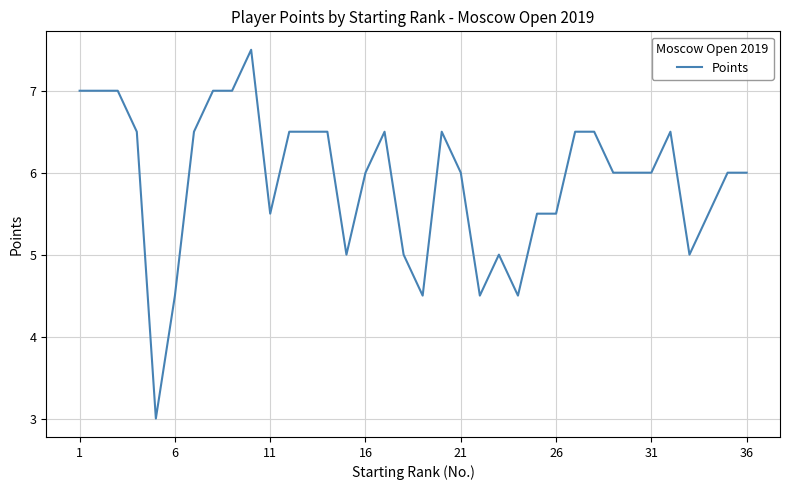

How many lines are shown in the chart?

1